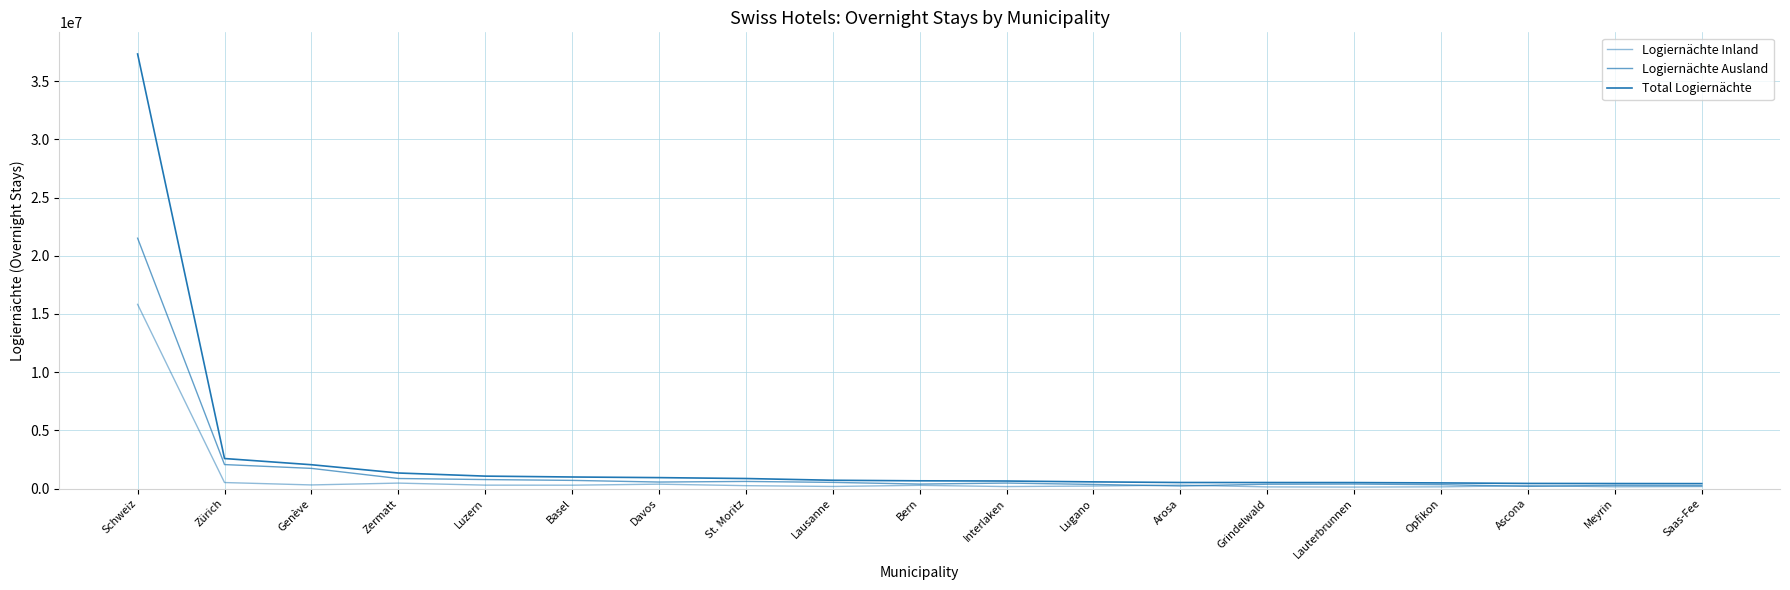

What is the maximum value shown in the chart?

37333769